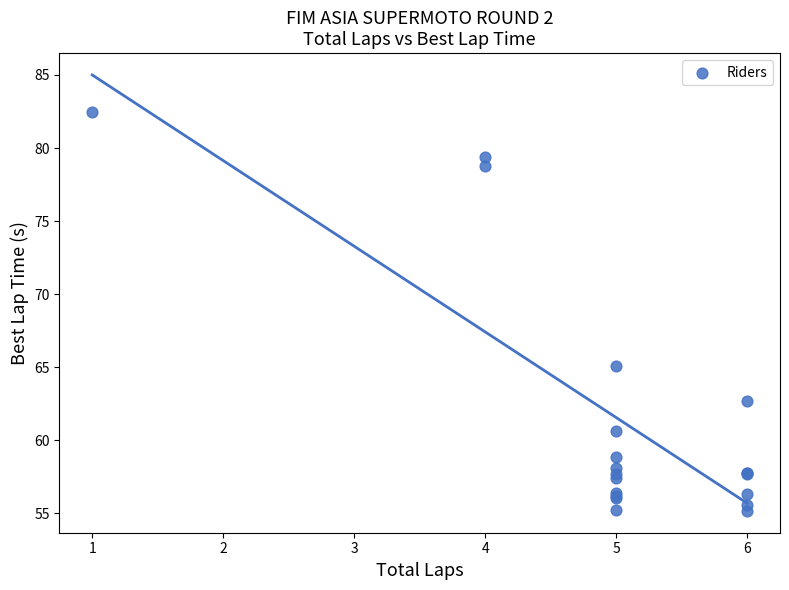

What Y value in the scatter plot is closest to 68?

65.1